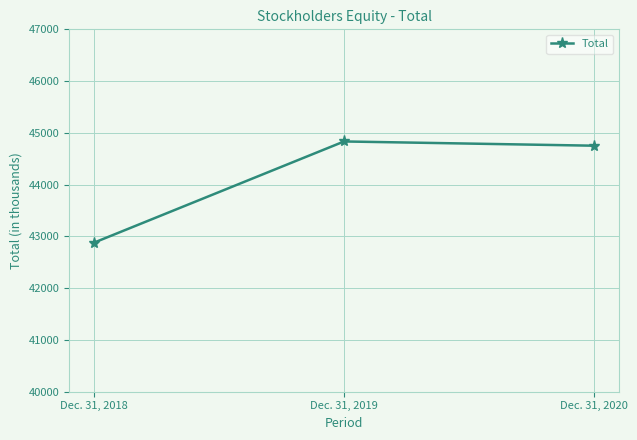

Count the number of data series in this chart.

1